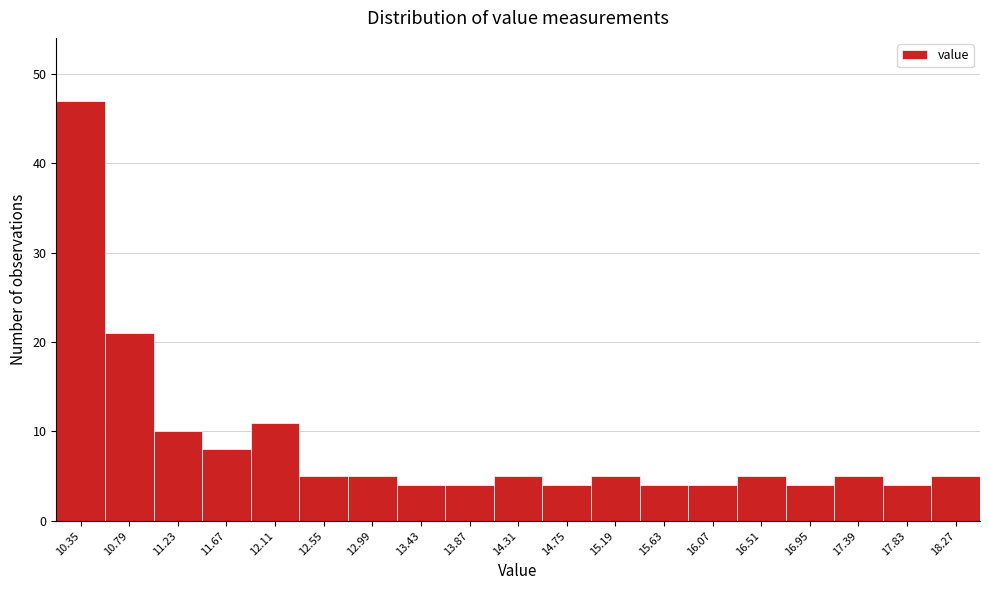

Reading right to left, what are all the values shown in this chart?

5	4	5	4	5	4	4	5	4	5	4	4	5	5	11	8	10	21	47